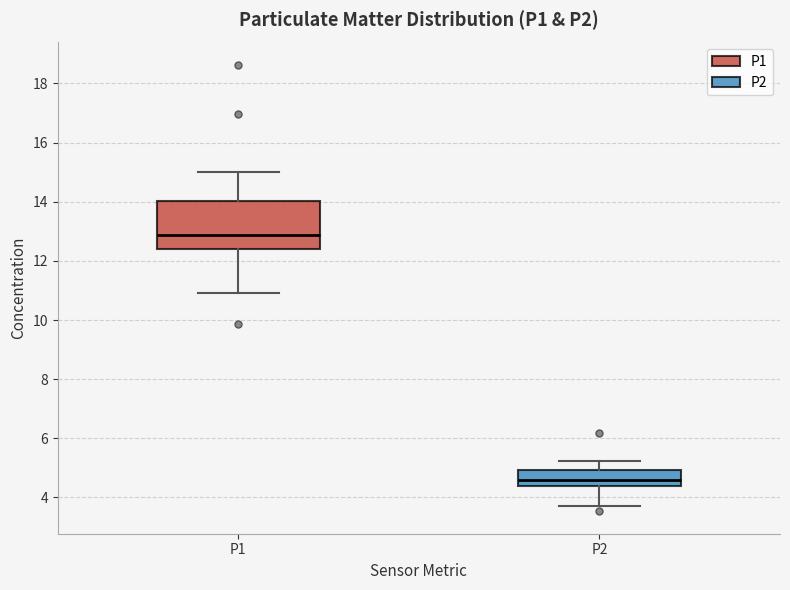

Comparing the boxes themselves (not the whiskers), which one is the tallest?

P1